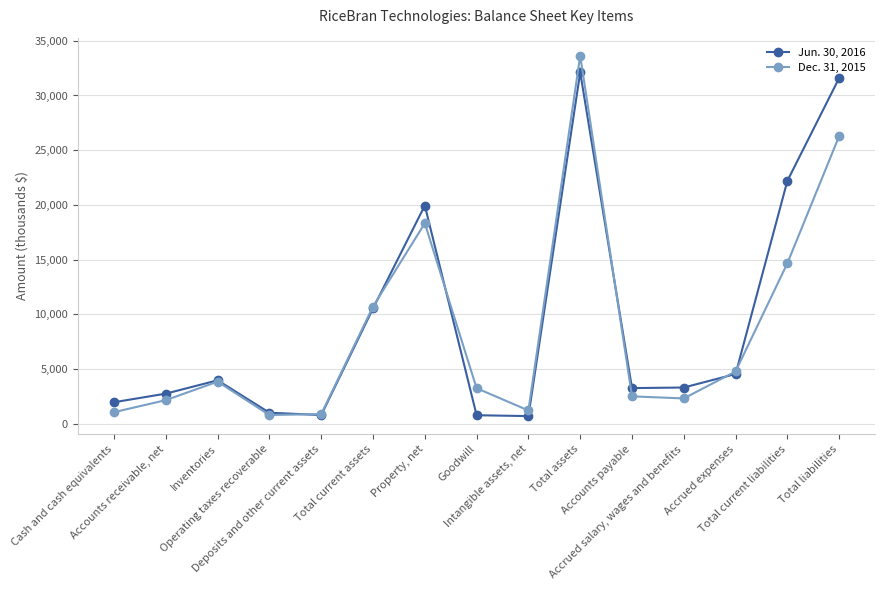

At how many categories does at least one series exceed 23915?

2